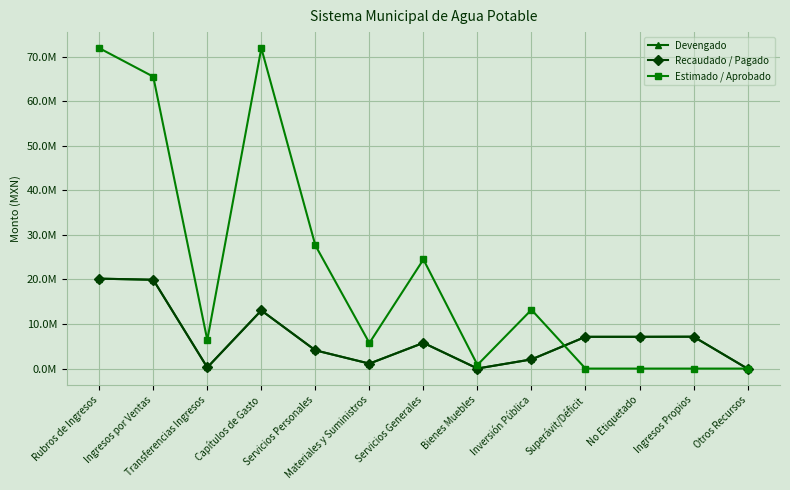

Reading left to right, list all the values displayed in this chart.

Devengado: Rubros de Ingresos=20181098.4	Ingresos por Ventas=19933191.1	Transferencias Ingresos=247907.3	Capítulos de Gasto=13052475.7	Servicios Personales=4096528.3	Materiales y Suministros=1114710.6	Servicios Generales=5770017.1	Bienes Muebles=14931.9	Inversión Pública=2056287.8	Superávit/Déficit=7128622.8	No Etiquetado=7128622.8	Ingresos Propios=7154505.6	Otros Recursos=-25882.9
Recaudado / Pagado: Rubros de Ingresos=20181098.4	Ingresos por Ventas=19933191.1	Transferencias Ingresos=247907.3	Capítulos de Gasto=13052475.7	Servicios Personales=4096528.3	Materiales y Suministros=1114710.6	Servicios Generales=5770017.1	Bienes Muebles=14931.9	Inversión Pública=2056287.8	Superávit/Déficit=7128622.8	No Etiquetado=7128622.8	Ingresos Propios=7154505.6	Otros Recursos=-25882.9
Estimado / Aprobado: Rubros de Ingresos=71917690.0	Ingresos por Ventas=65517690.0	Transferencias Ingresos=6400000.0	Capítulos de Gasto=71917690.0	Servicios Personales=27652392.0	Materiales y Suministros=5737680.0	Servicios Generales=24490341.0	Bienes Muebles=824383.0	Inversión Pública=13199490.0	Superávit/Déficit=0.0	No Etiquetado=0.0	Ingresos Propios=0.0	Otros Recursos=0.0